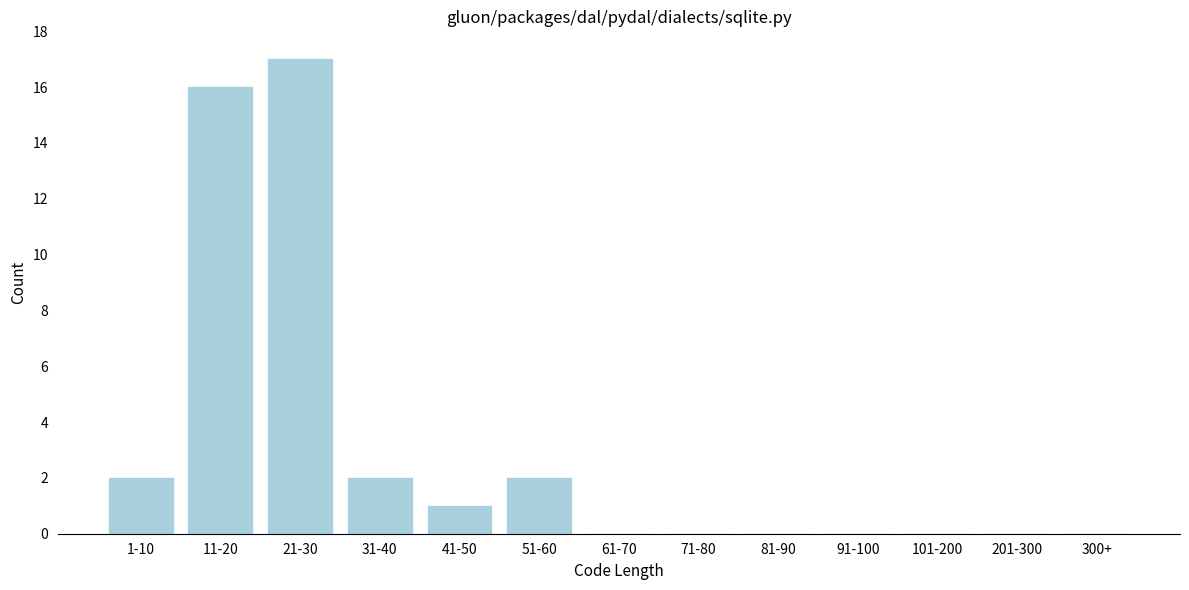

Reading left to right, what are all the values shown in this chart?

1-10=2	11-20=16	21-30=17	31-40=2	41-50=1	51-60=2	61-70=0	71-80=0	81-90=0	91-100=0	101-200=0	201-300=0	300+=0